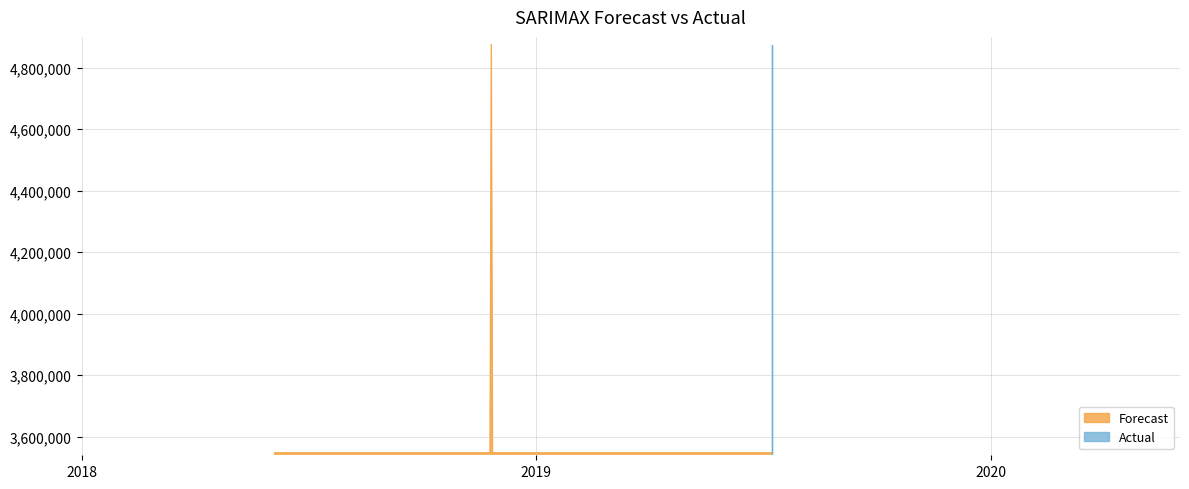

Does the chart display data point markers on the line(s)?

No